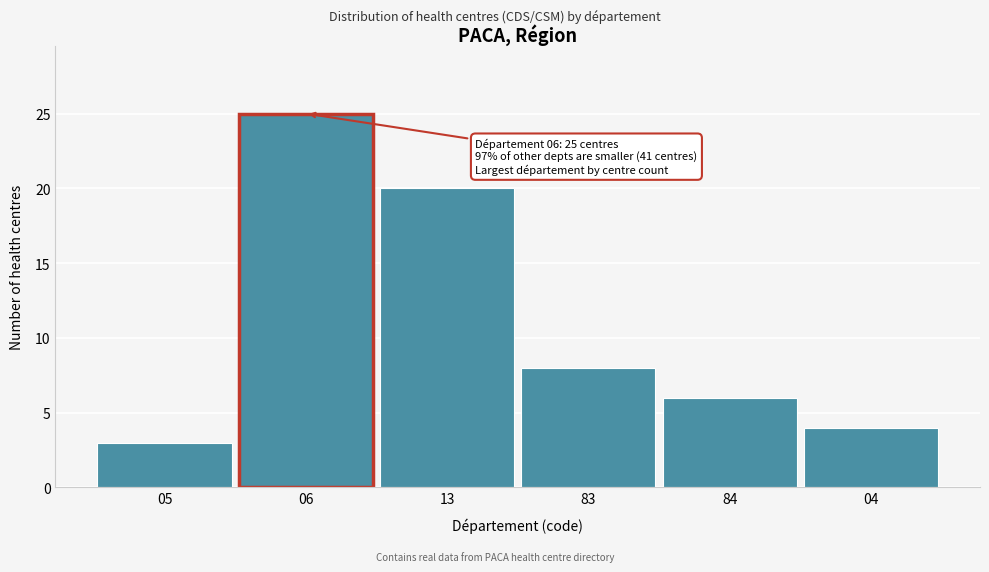

Reading right to left, list all the values displayed in this chart.

04=4	84=6	83=8	13=20	06=25	05=3